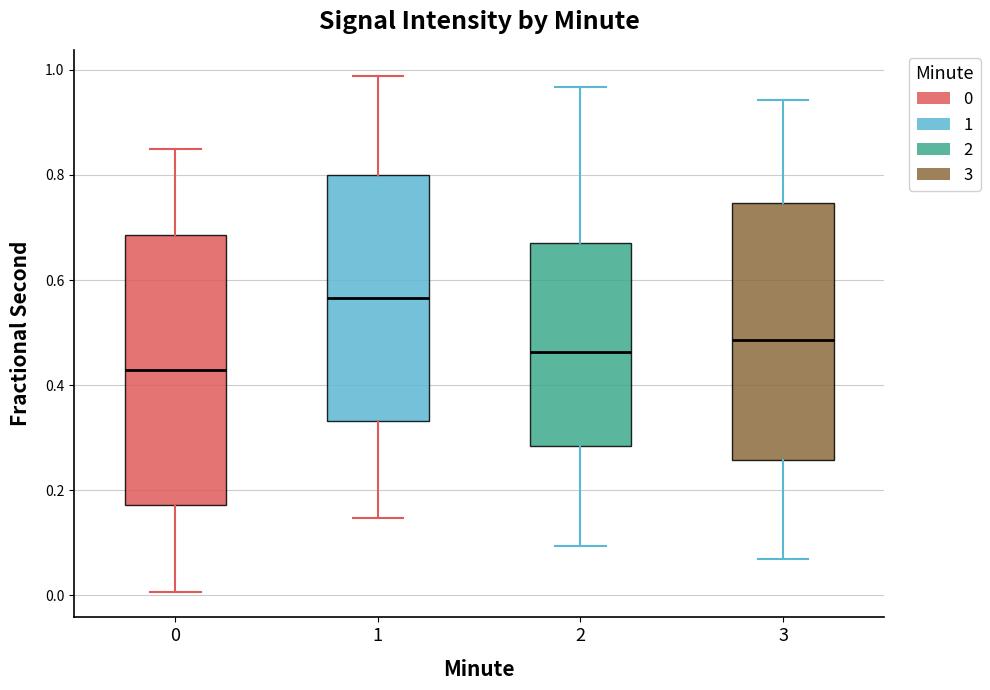

Which box's median line is the lowest?

0